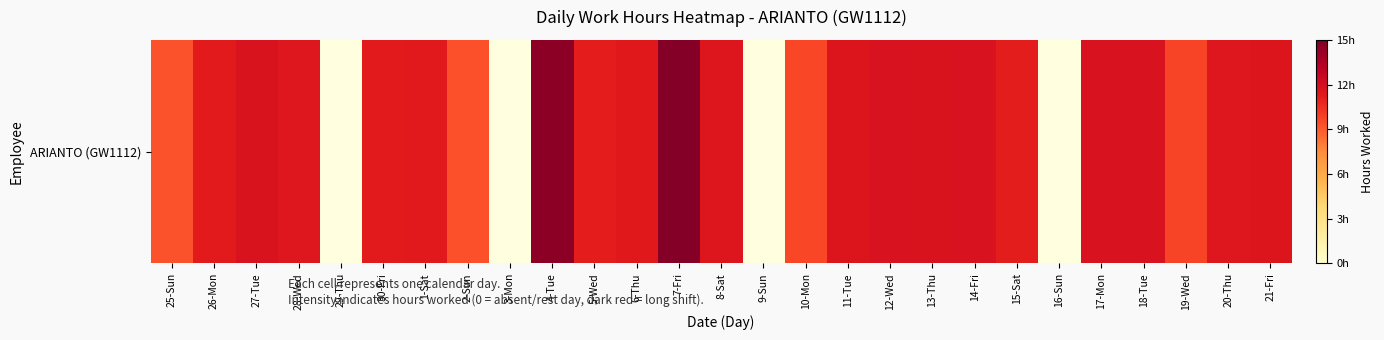

Which category has the lowest value across all series?

29-Thu